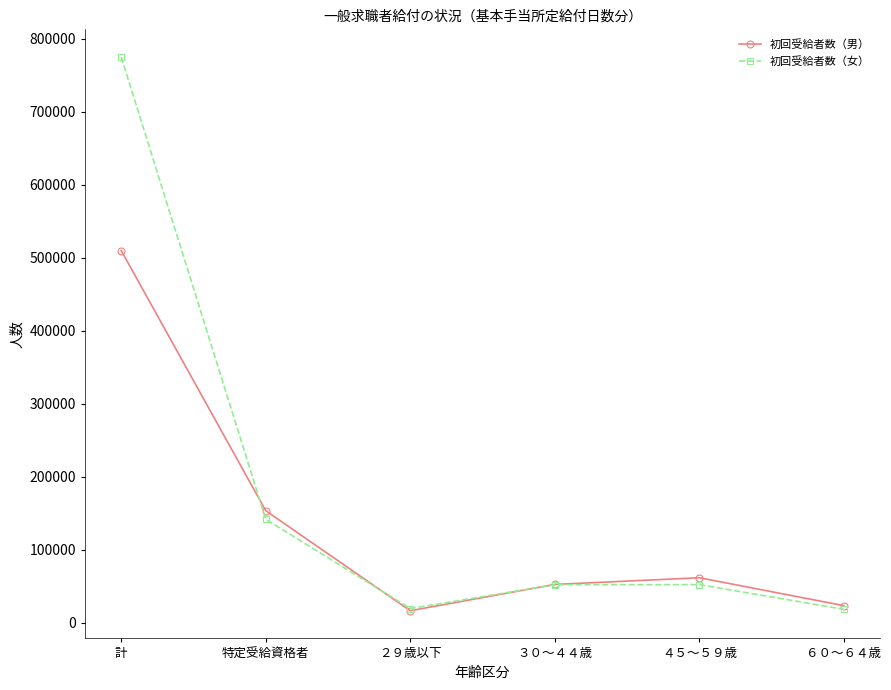

How many lines are shown in the chart?

2